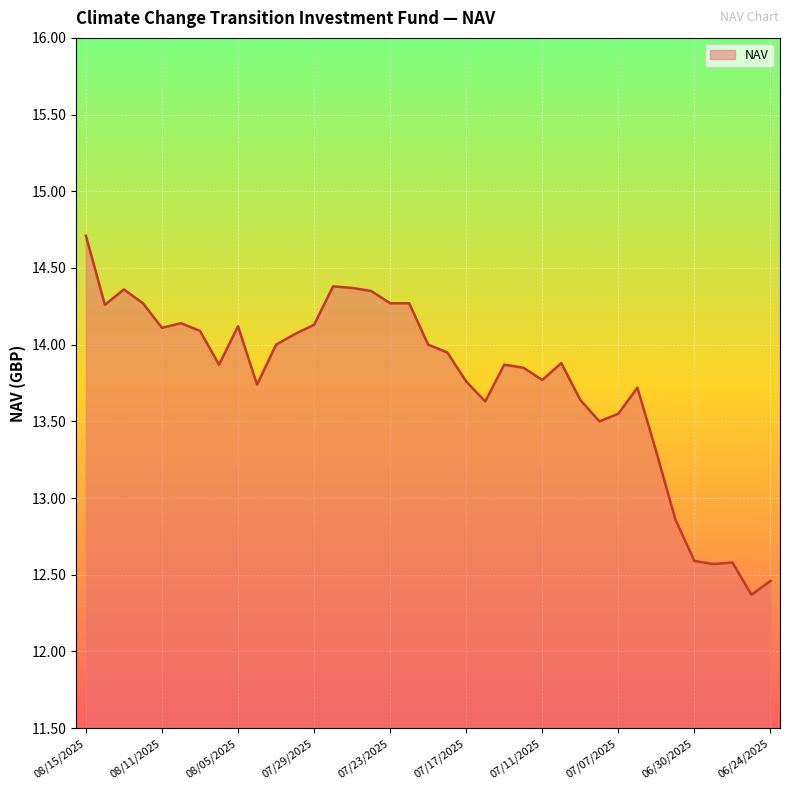

What is the smallest value displayed?

12.4